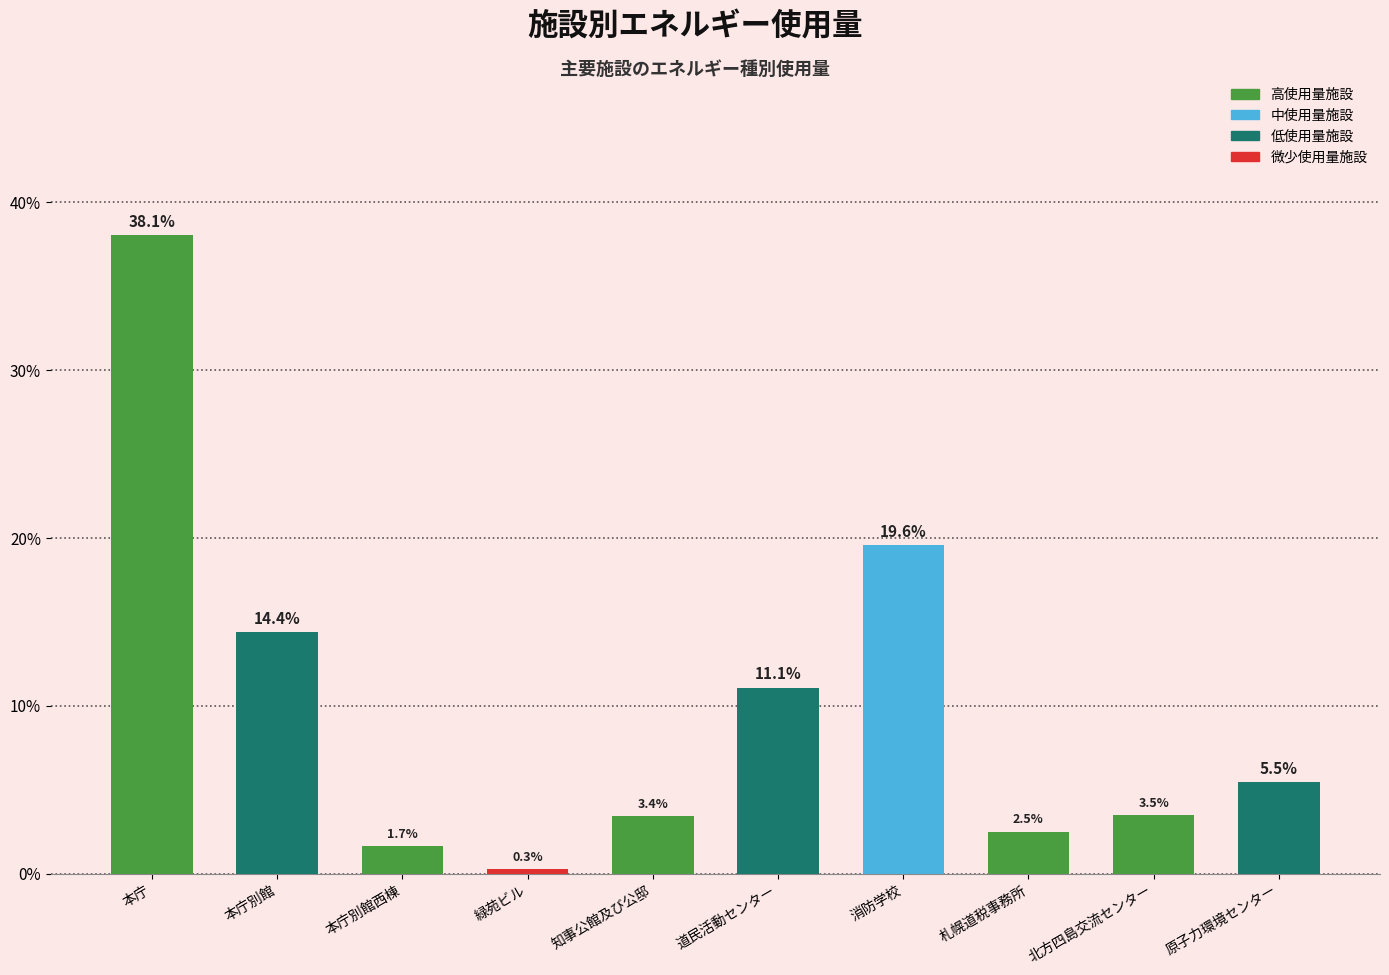

Rank the categories by value from highest to lowest.

本庁, 消防学校, 本庁別館, 道民活動センター, 原子力環境センター, 北方四島交流センター, 知事公館及び公邸, 札幌道税事務所, 本庁別館西棟, 緑苑ビル